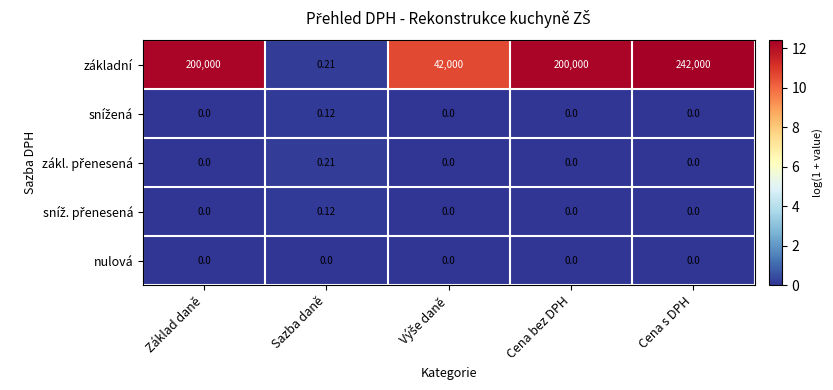

What is the spread (max minus min) of values at Základ daně?

200000.0